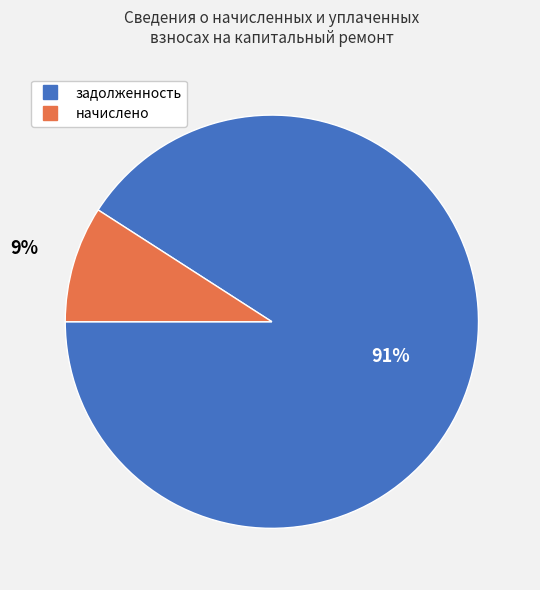

To the nearest percent, what is the difference between the largest and smallest slice percentages?

82%